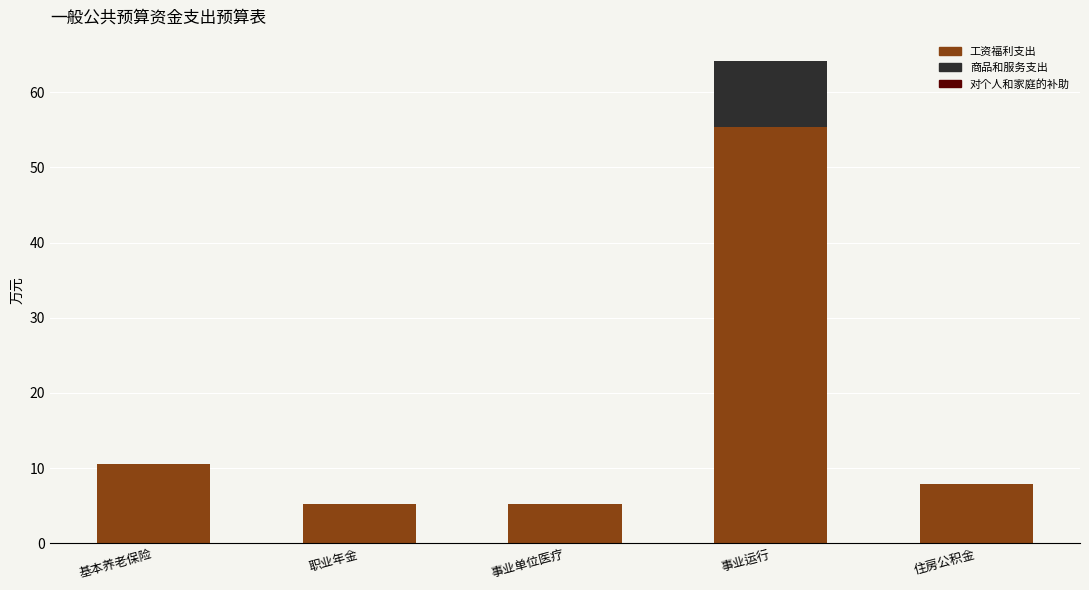

The 工资福利支出 series shows 5.2 at 职业年金. True or false?

True